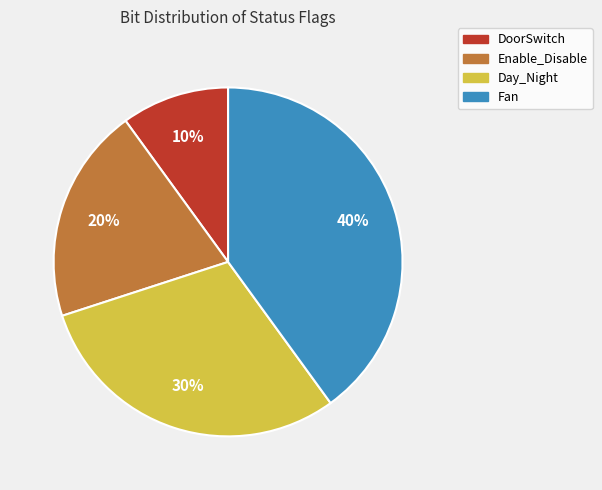

Combined, do Fan and Day_Night account for over 50%?

Yes